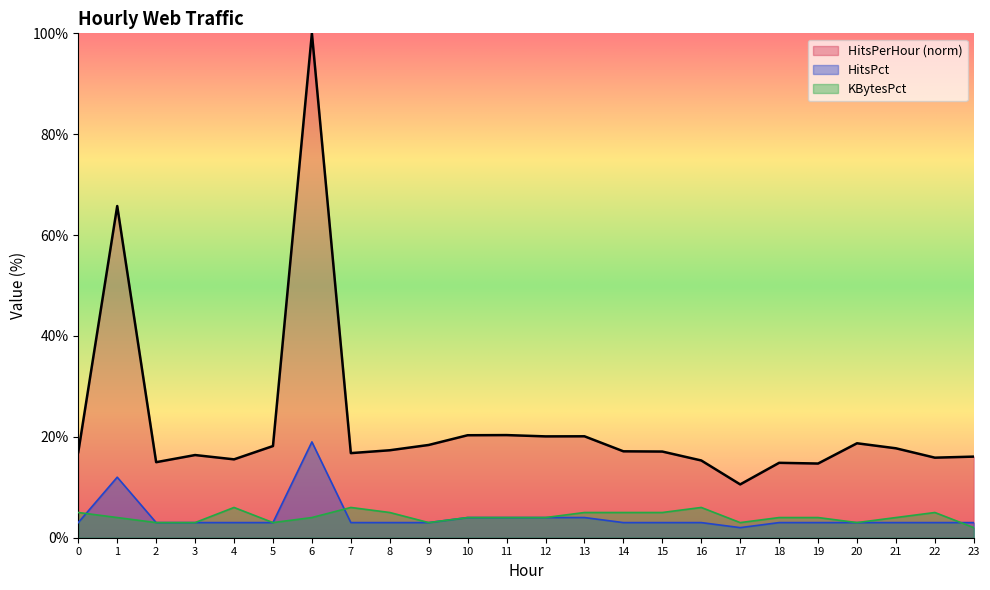

What are all the series names shown in the legend?

HitsPerHour (norm), HitsPct, KBytesPct